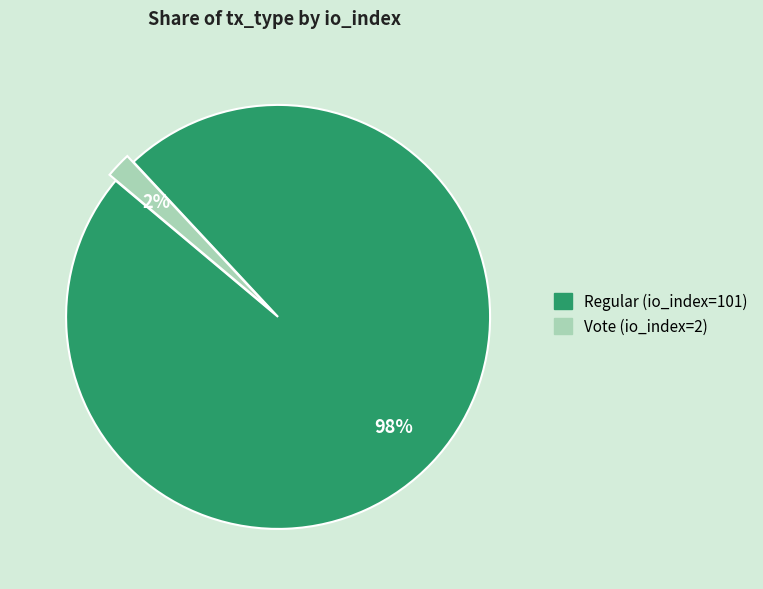

Rank the categories by value from lowest to highest.

Vote (io_index=2), Regular (io_index=101)